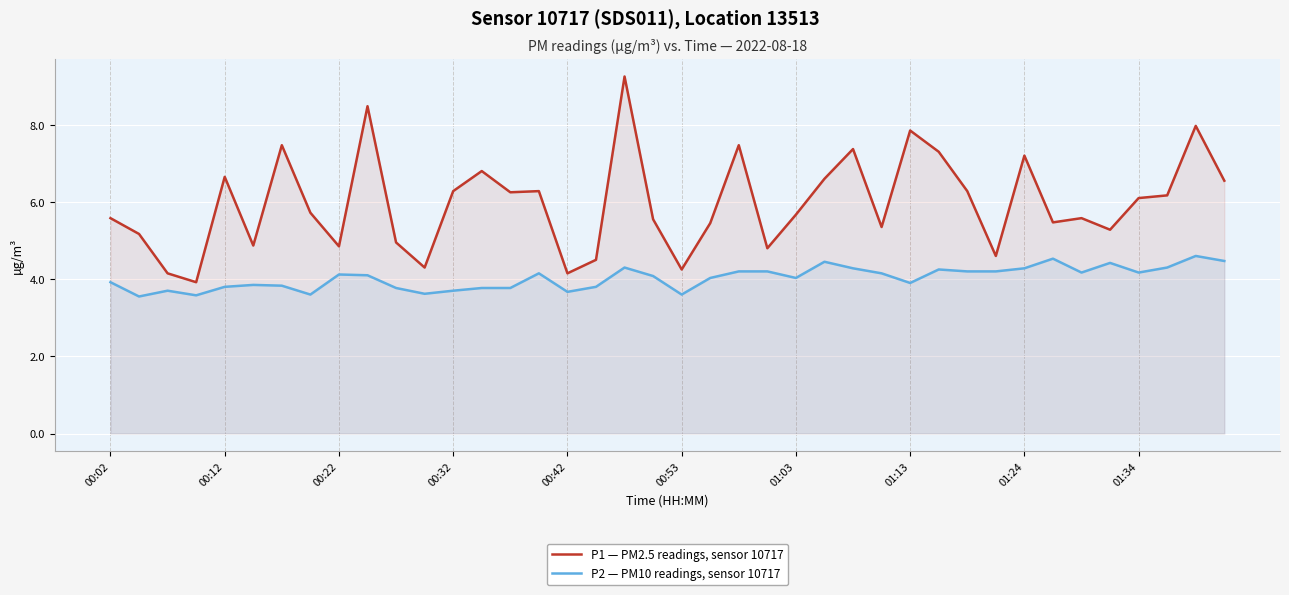

Reading left to right, transcribe all the data shown in this chart.

P1 — PM2.5 readings, sensor 10717: 5.6	5.2	4.2	3.9	6.7	4.9	7.5	5.7	4.8	8.5	5.0	4.3	6.3	6.8	6.2	6.3	4.2	4.5	9.2	5.5	4.2	5.5	7.5	4.8	5.7	6.6	7.4	5.3	7.8	7.3	6.3	4.6	7.2	5.5	5.6	5.3	6.1	6.2	8.0	6.5
P2 — PM10 readings, sensor 10717: 3.9	3.5	3.7	3.6	3.8	3.9	3.8	3.6	4.1	4.1	3.8	3.6	3.7	3.8	3.8	4.2	3.7	3.8	4.3	4.1	3.6	4.0	4.2	4.2	4.0	4.5	4.3	4.2	3.9	4.2	4.2	4.2	4.3	4.5	4.2	4.4	4.2	4.3	4.6	4.5